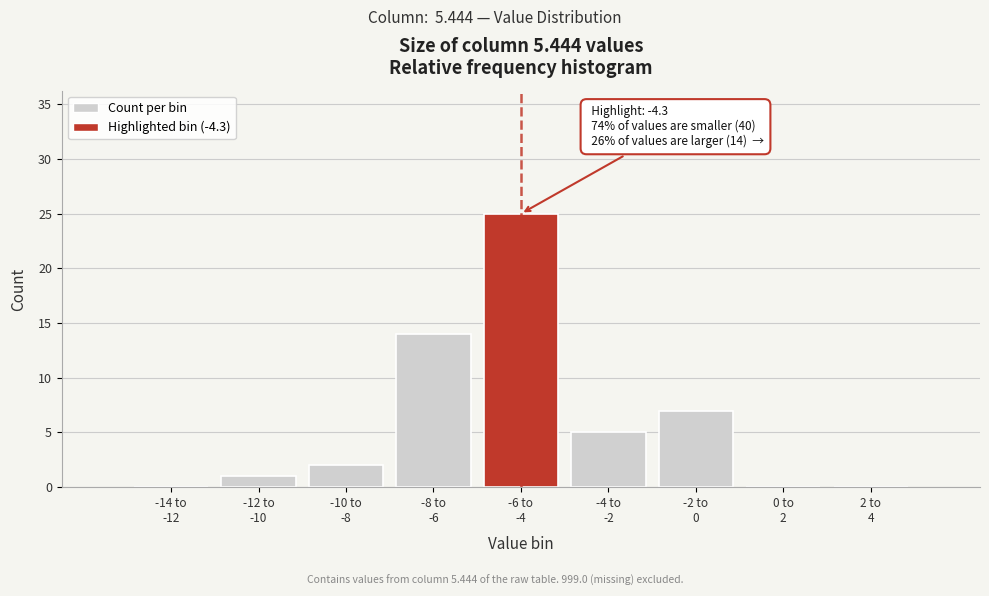

What is the maximum value shown in the chart?

25